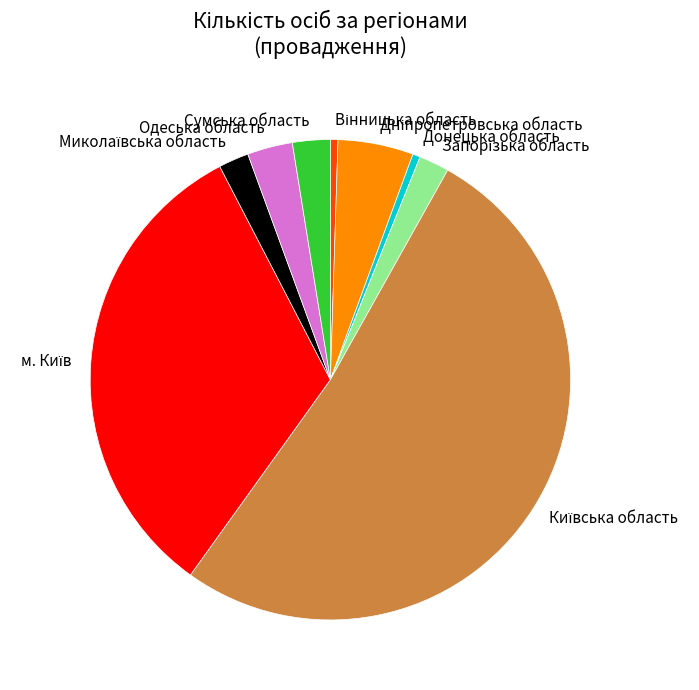

Is there a majority slice in this chart?

Yes